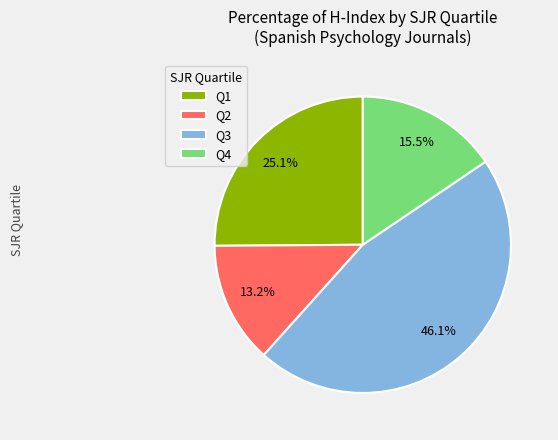

Which slice is the largest?

Q3